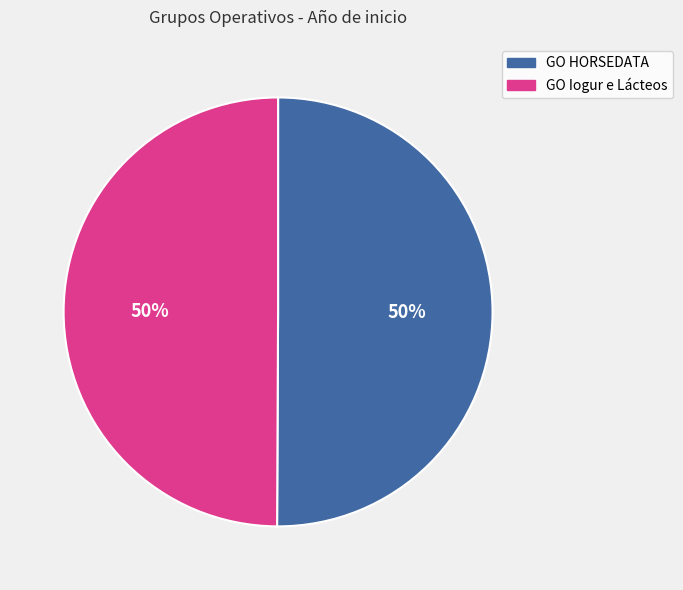

True or false: GO Iogur e Lácteos accounts for 45% of the total.

False